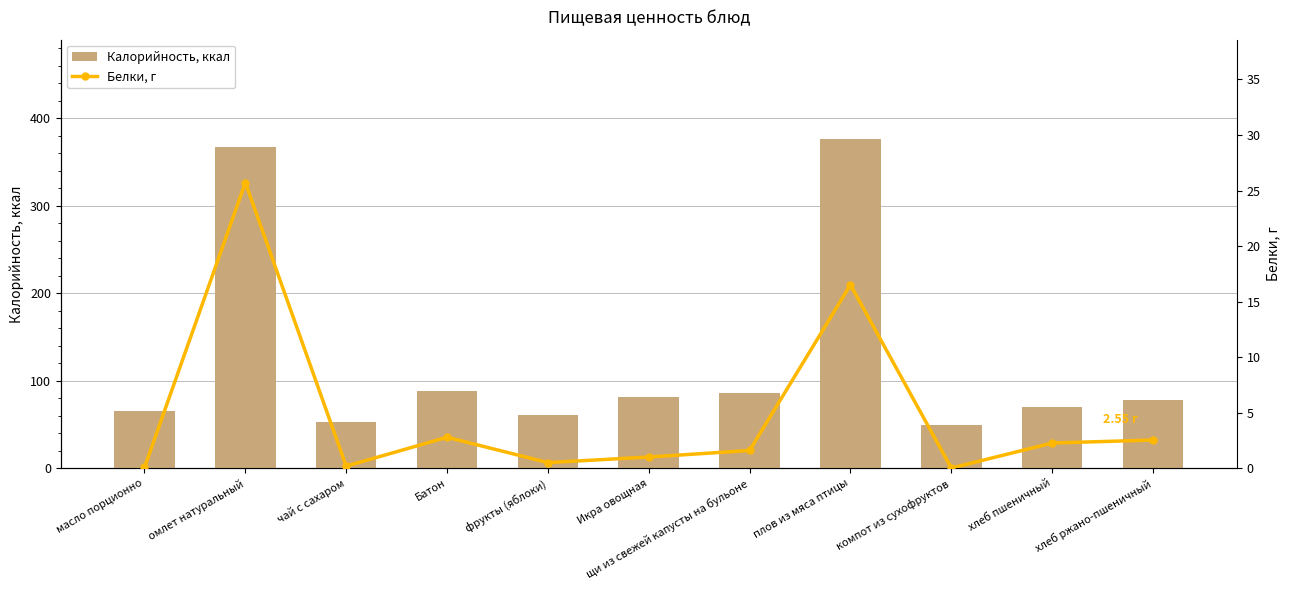

Which series changed the most between Икра овощная and щи из свежей капусты на бульоне?

Калорийность, ккал